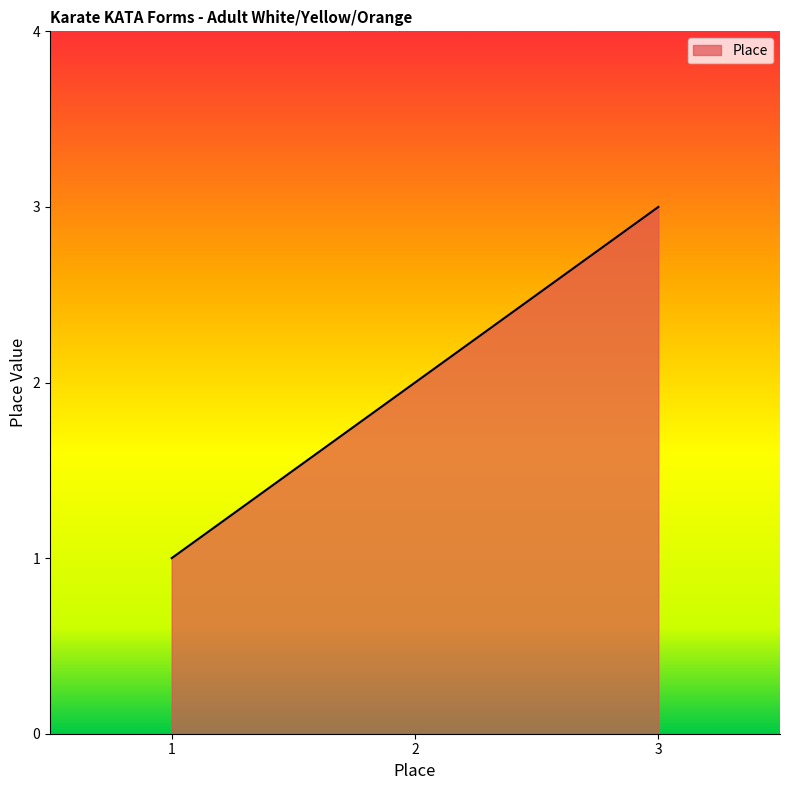

How many lines are shown in the chart?

1